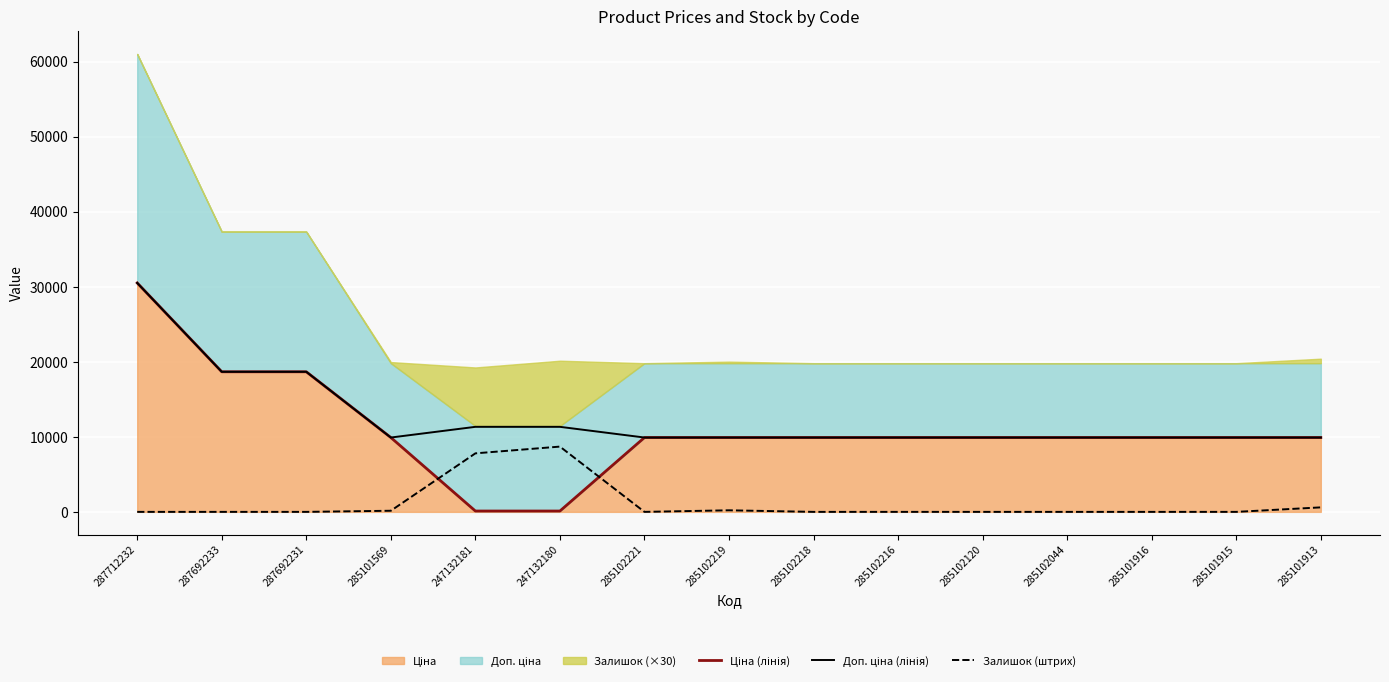

What is the difference between the highest and lowest values at 287692233?

18671.5